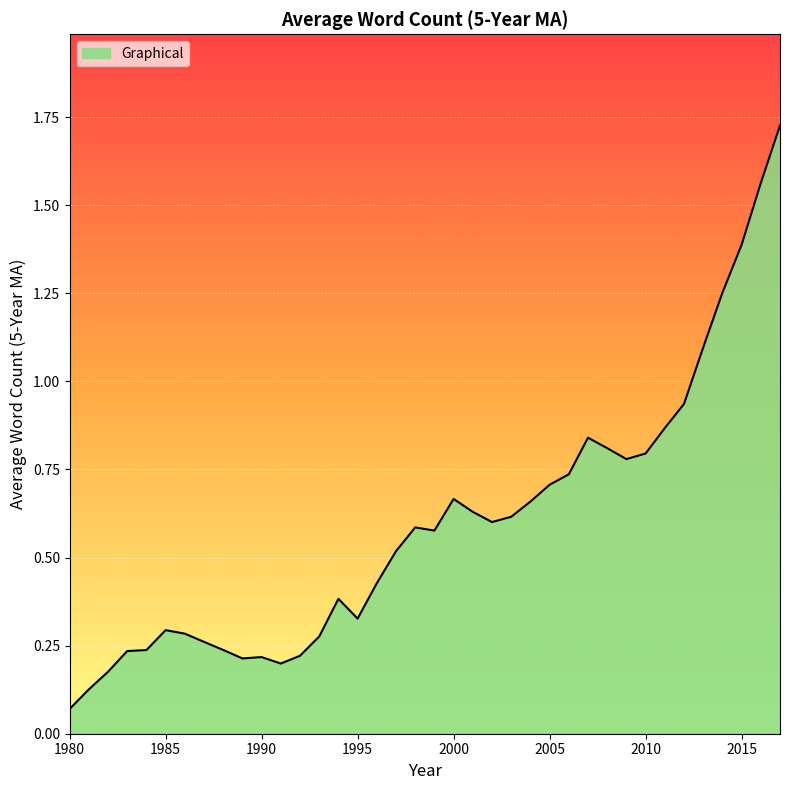

What is the average value?

0.6